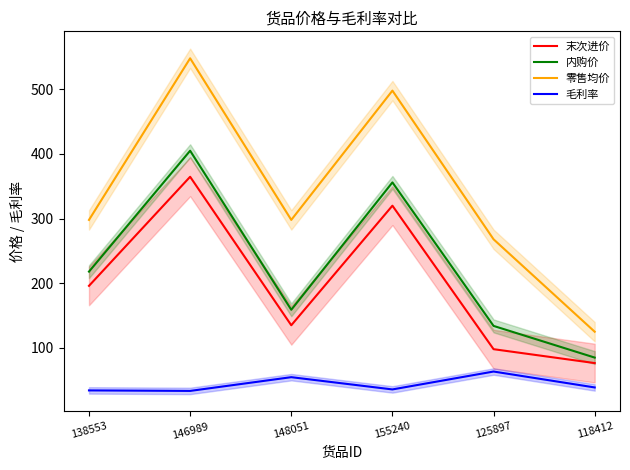

At which category is the sum across all series the highest?

146989